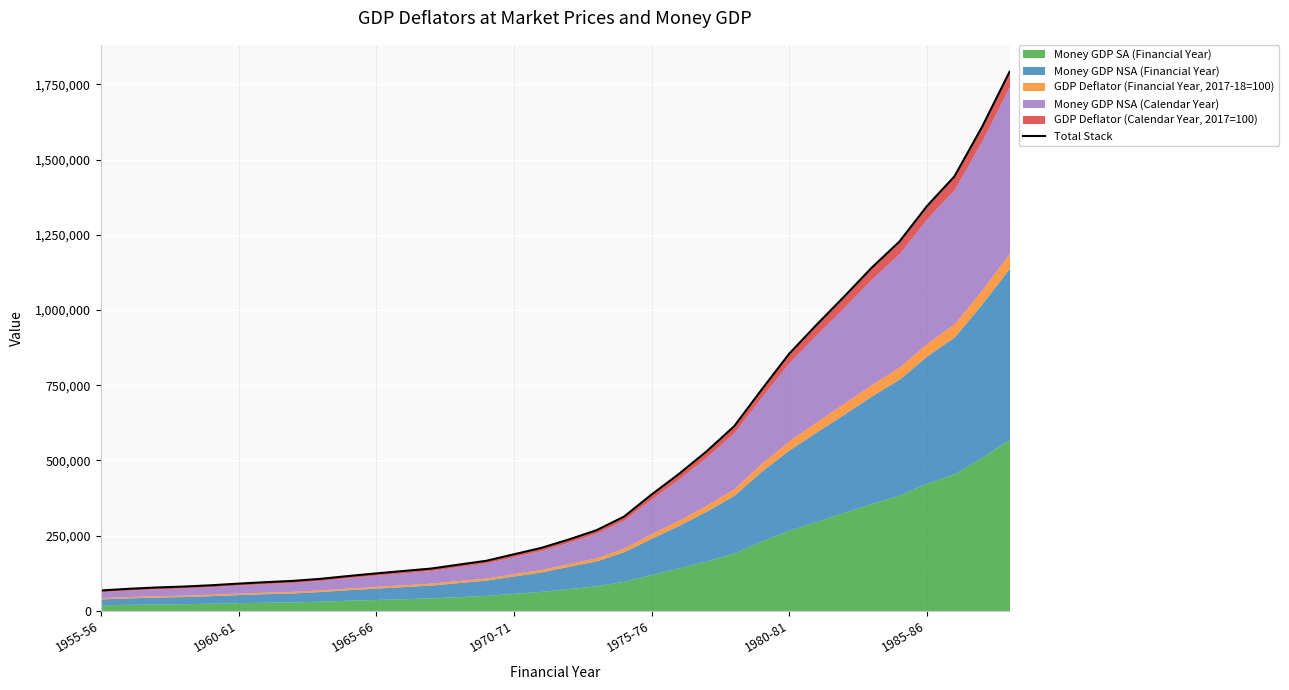

At which label does the data first exceed 237148?

17